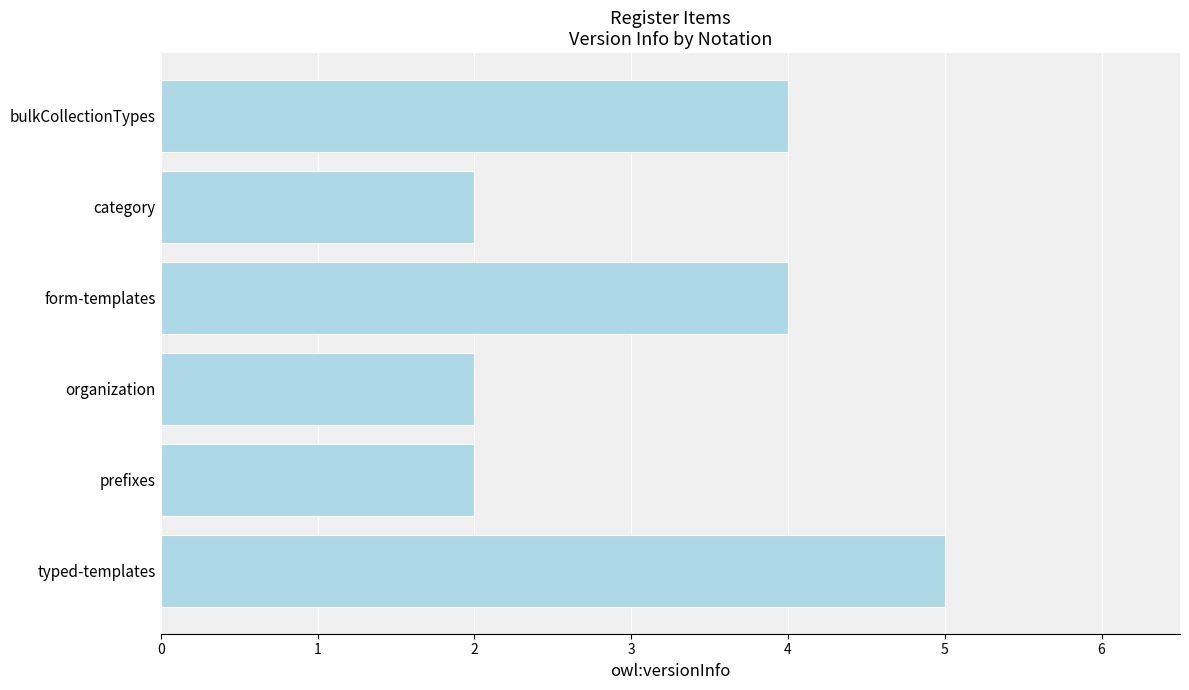

Reading bottom to top, transcribe all the data shown in this chart.

typed-templates=5	prefixes=2	organization=2	form-templates=4	category=2	bulkCollectionTypes=4